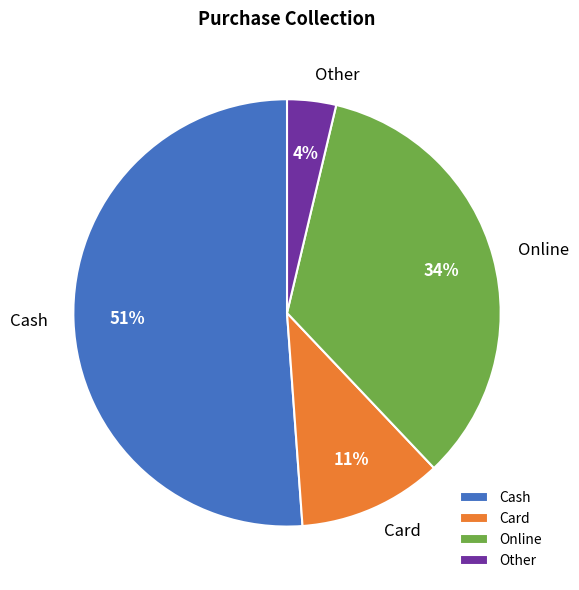

The Online slice represents 21% of the pie. True or false?

False